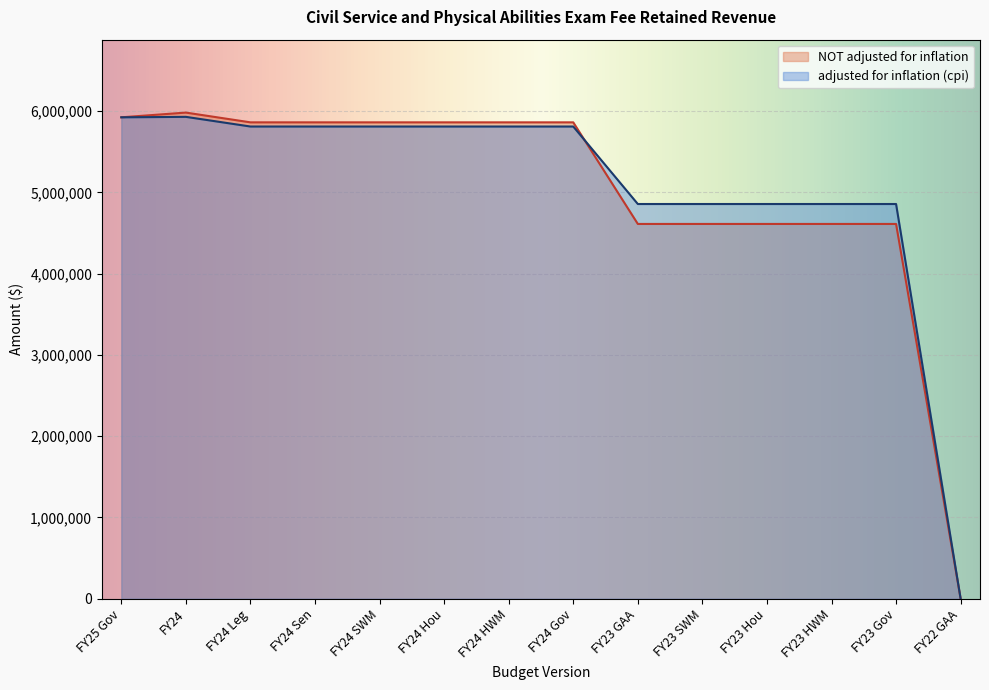

How many intersections are there between adjusted for inflation (cpi) and NOT adjusted for inflation?

1